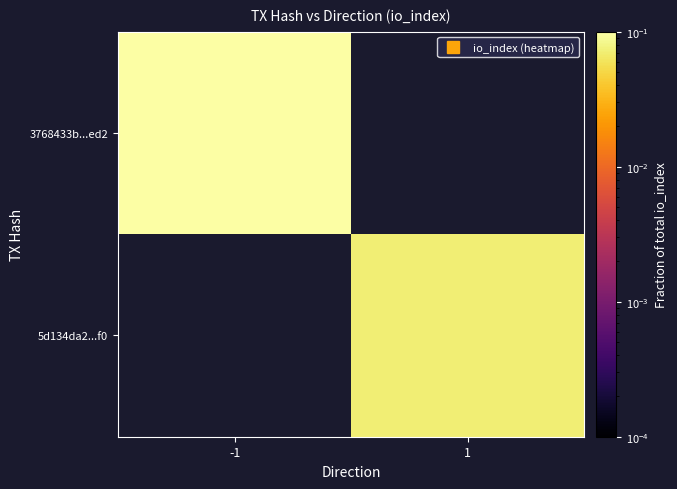

Which series has the largest total across all categories?

3768433b...ed2